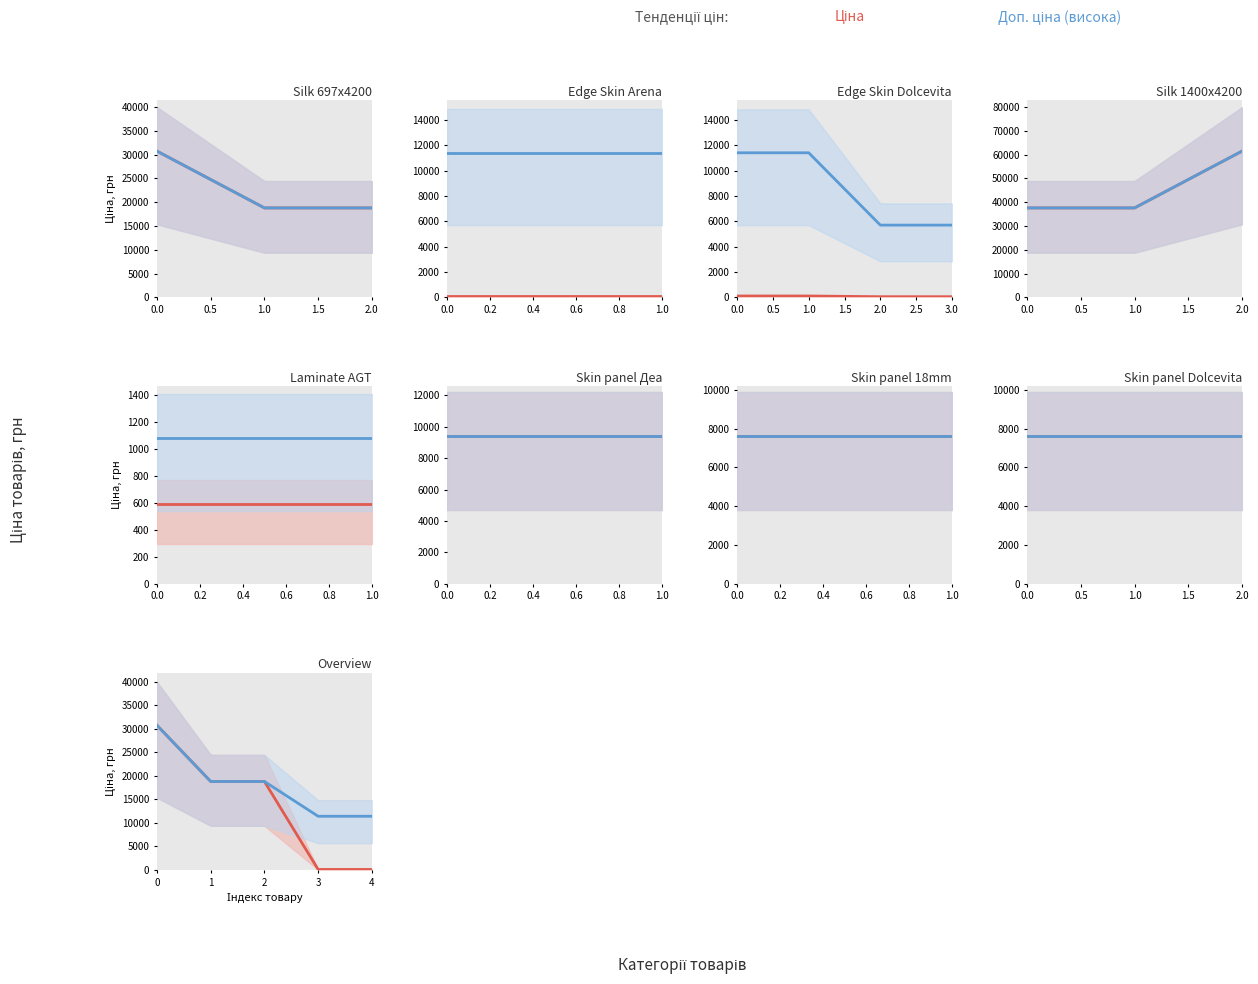

How many lines are shown in the chart?

2